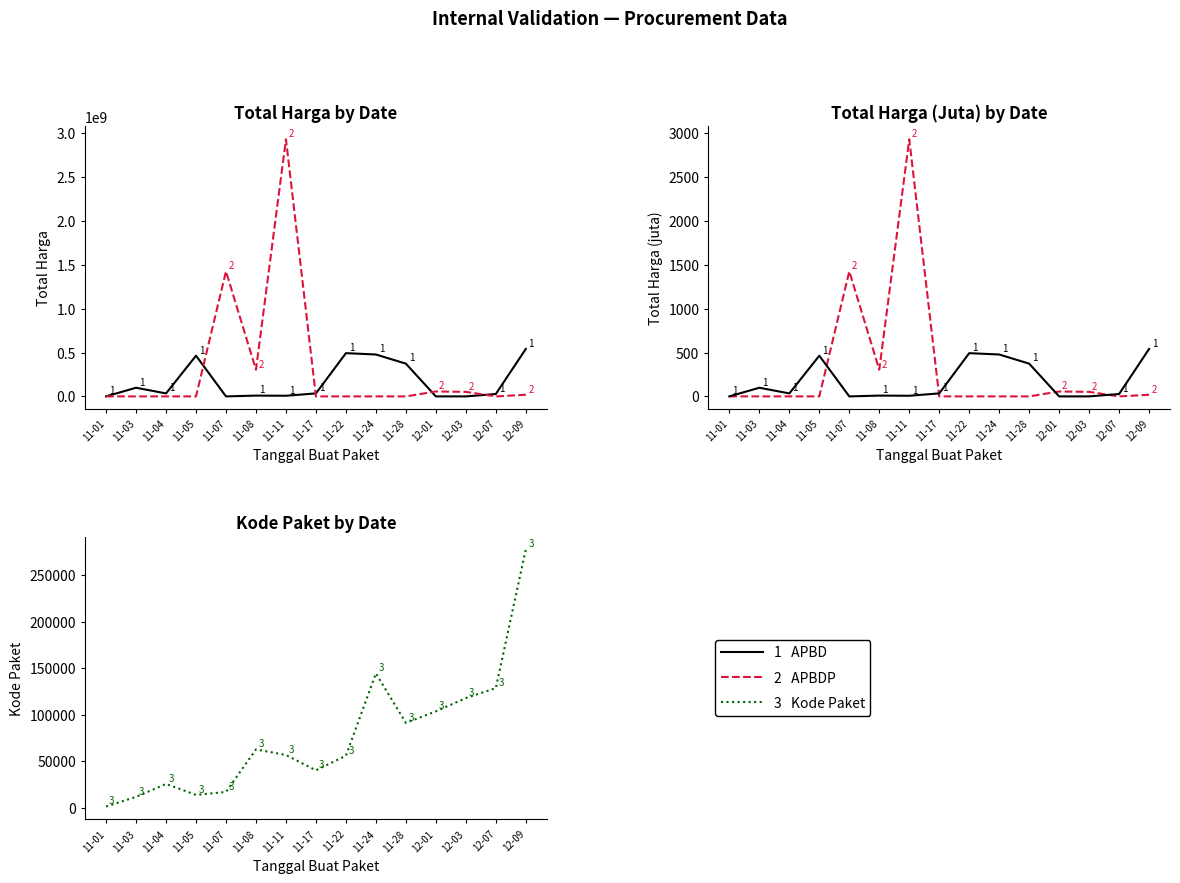

What position from the right is 11-08?

10